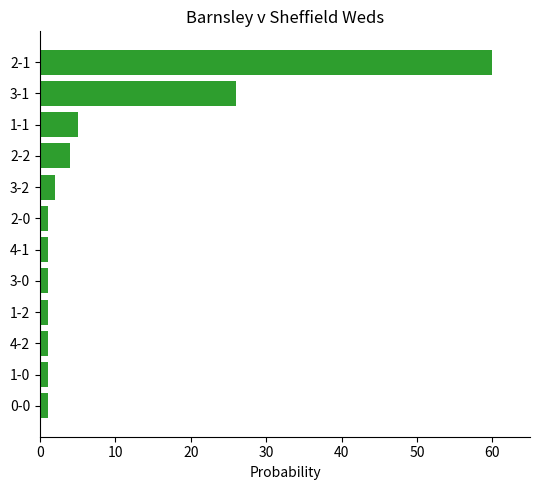

Does the chart contain any negative values?

No